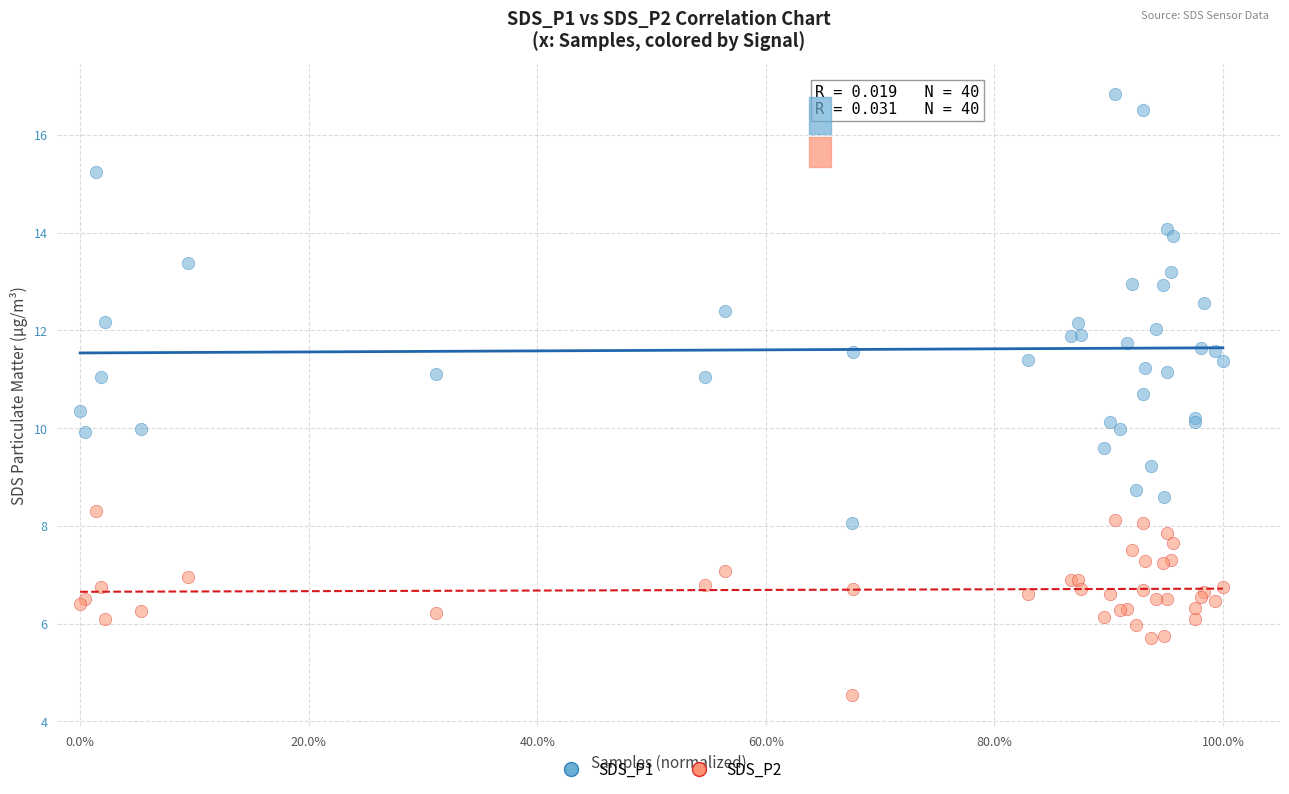

What is the X range (max minus min) for the scatter plot?

1.0